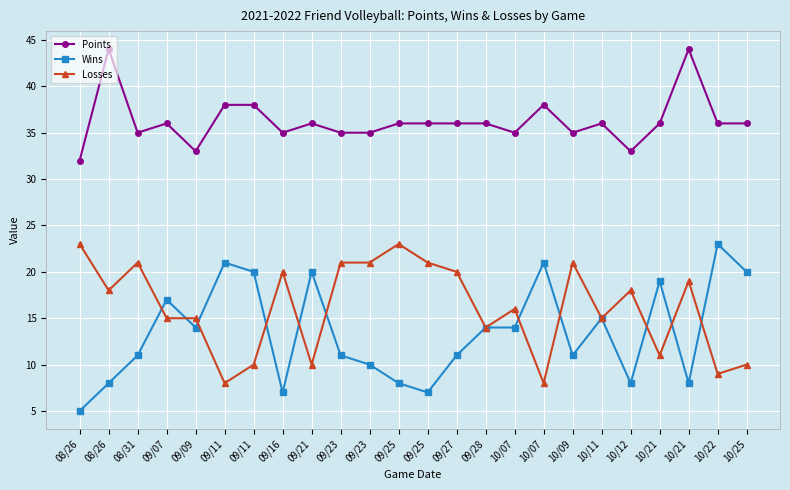

At which category does the chart reach its peak across all series?

08/26